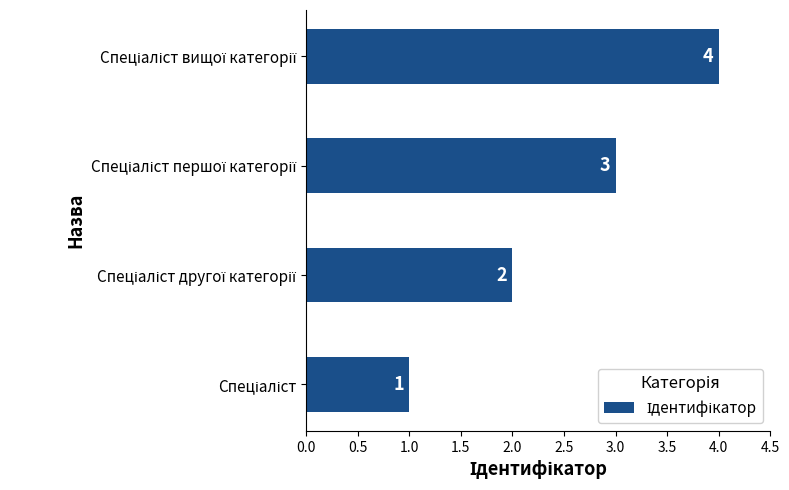

Count the number of data series in this chart.

1